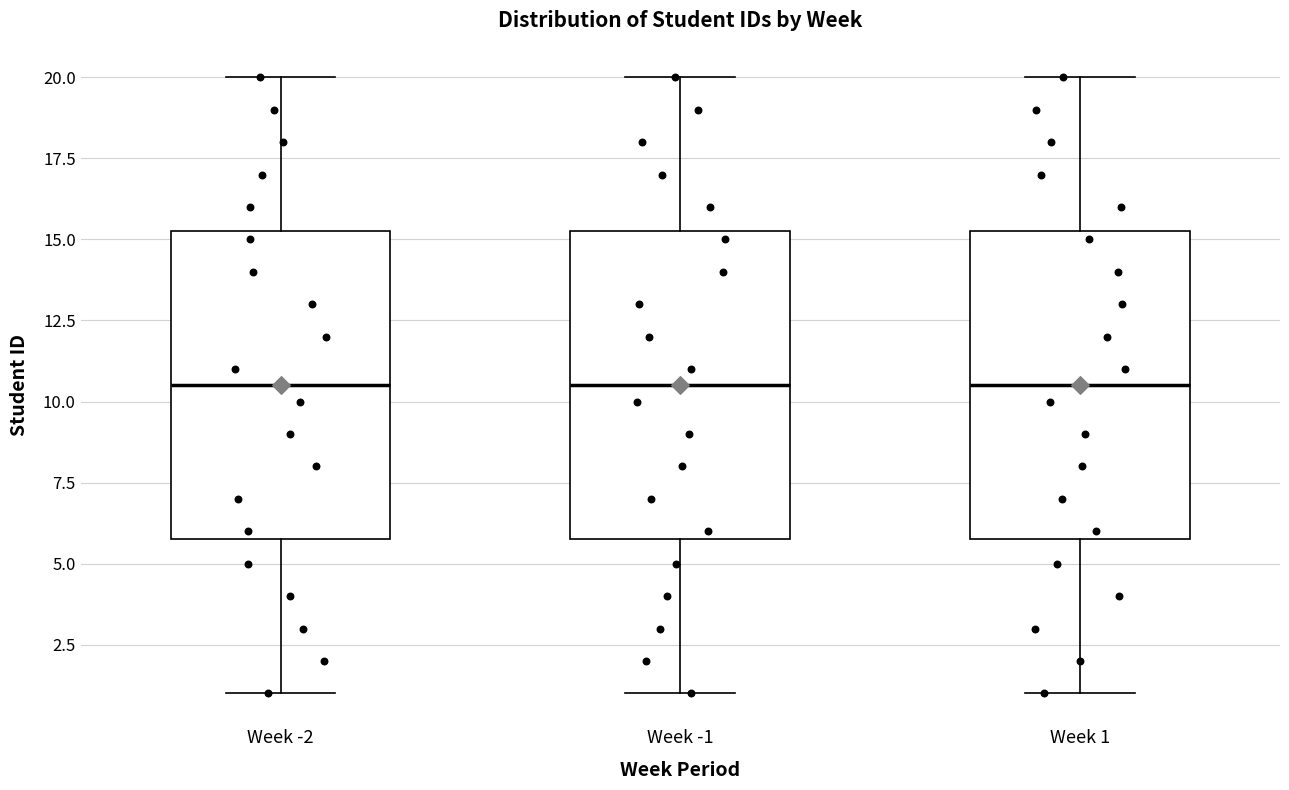

Reading left to right, read every box against the y-axis: the position of its median line, the range the box covers, and the ends of its whiskers. The values are not printed on the chart, so give them approximately, as read against the axis.

Week -2: median 10.5, box 6.0 to 15.5, whiskers 1.0 to 20.0
Week -1: median 10.5, box 6.0 to 15.5, whiskers 1.0 to 20.0
Week 1: median 10.5, box 6.0 to 15.5, whiskers 1.0 to 20.0